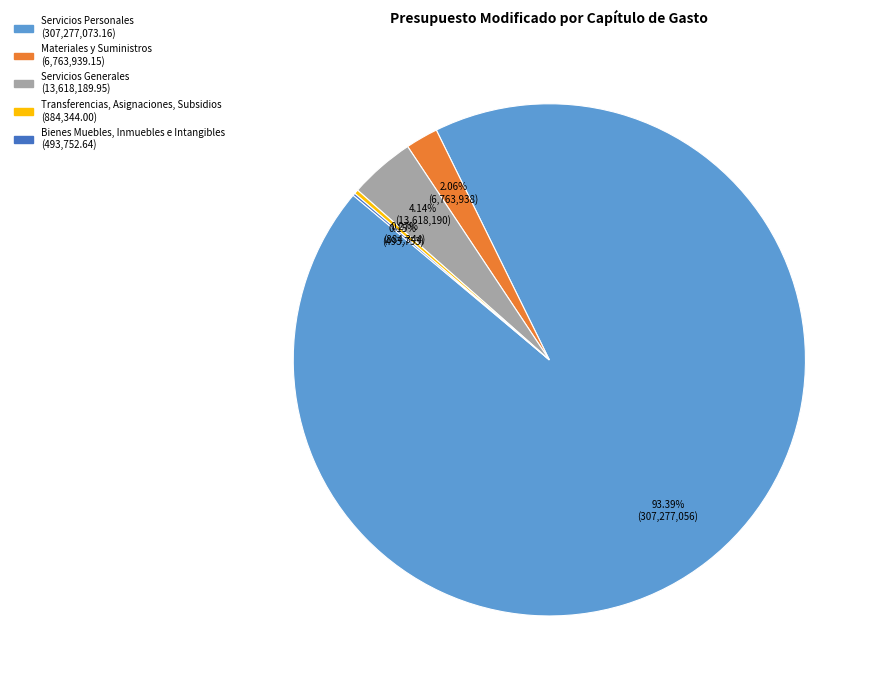

Is the sum of Materiales y Suministros and Servicios Generales greater than half?

No